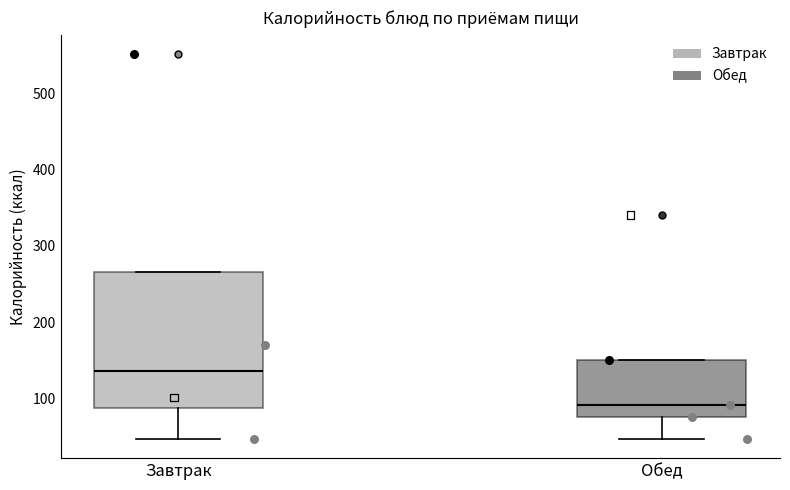

Which box has the highest median line?

Завтрак